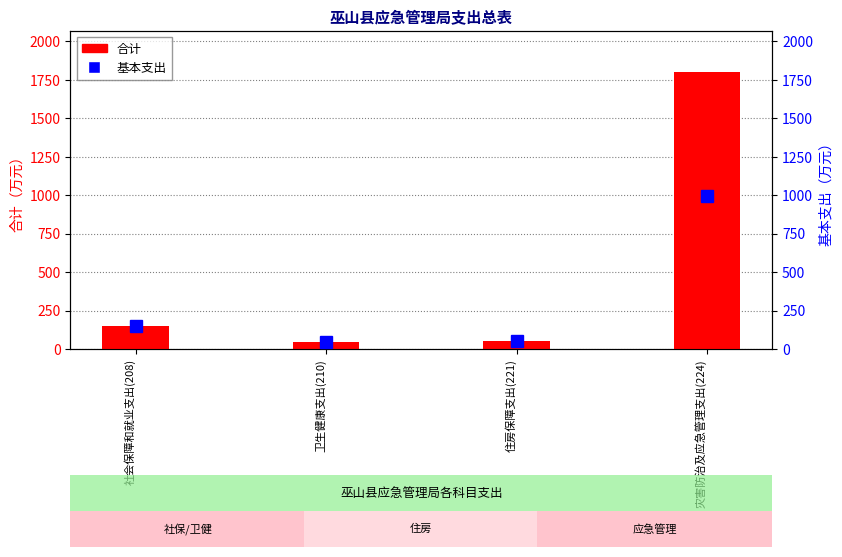

What is the minimum value for 合计?

45.6